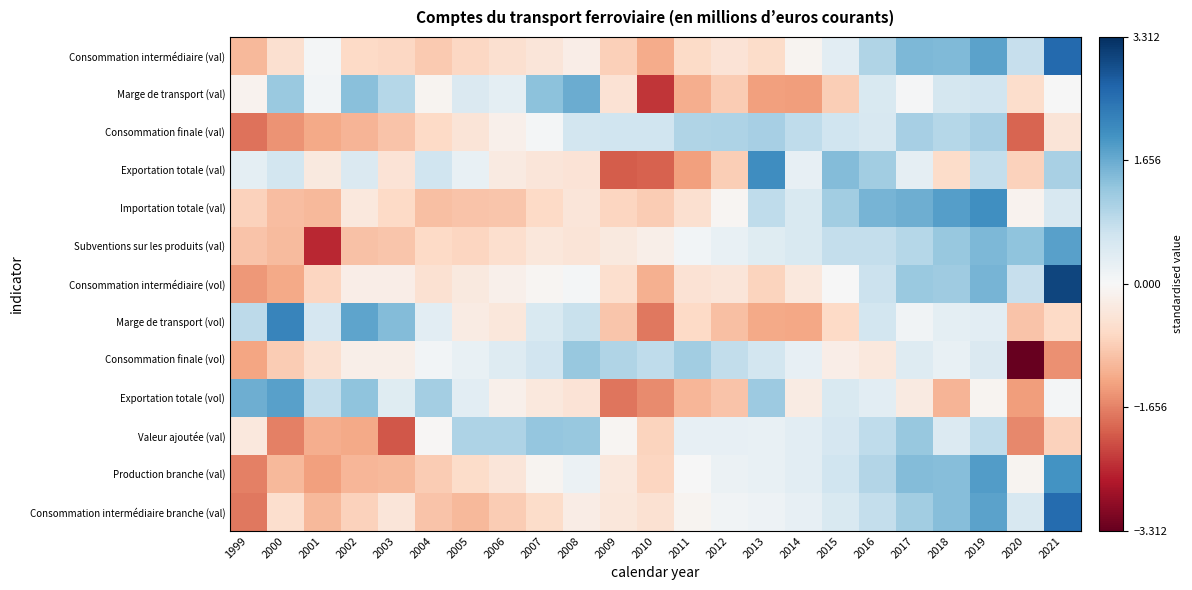

What is the total value across all series at 2005?

-2.7